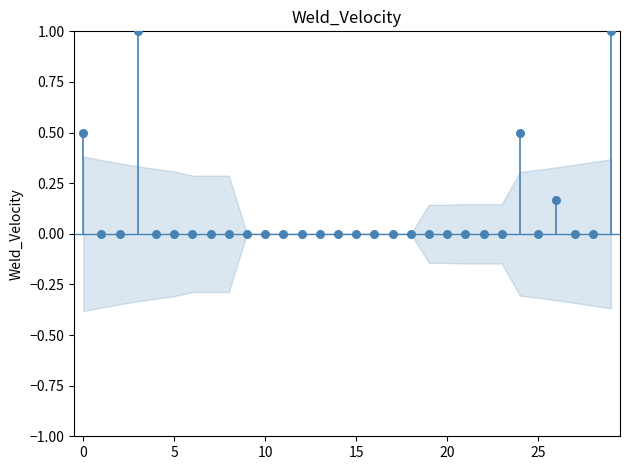

What is the range of Y values (max minus min)?

1.0